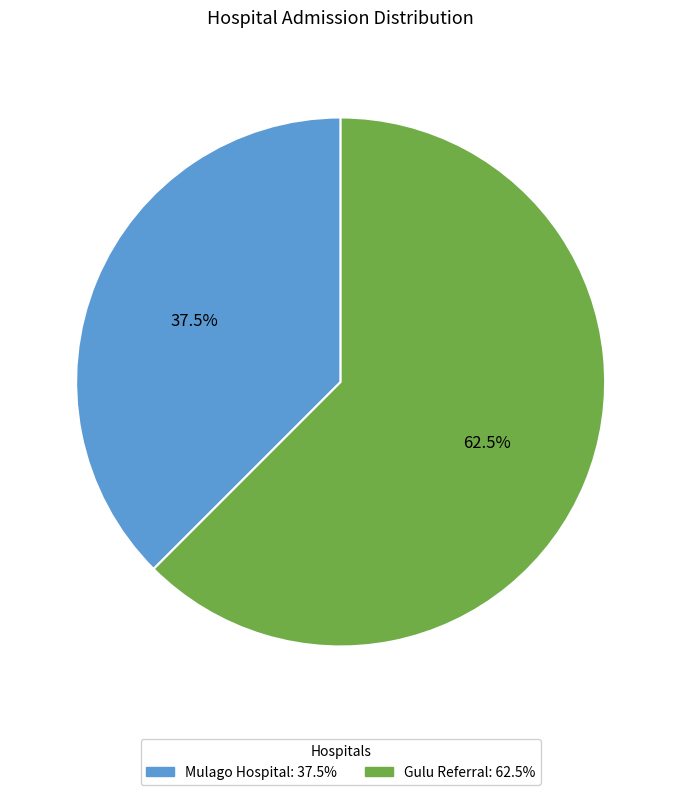

Which slice is the smallest?

Mulago Hospital